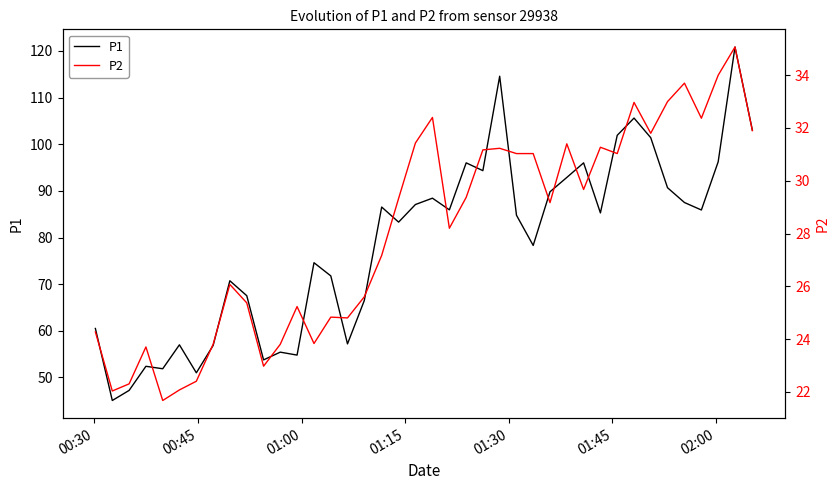

Does the chart have visible grid lines?

No